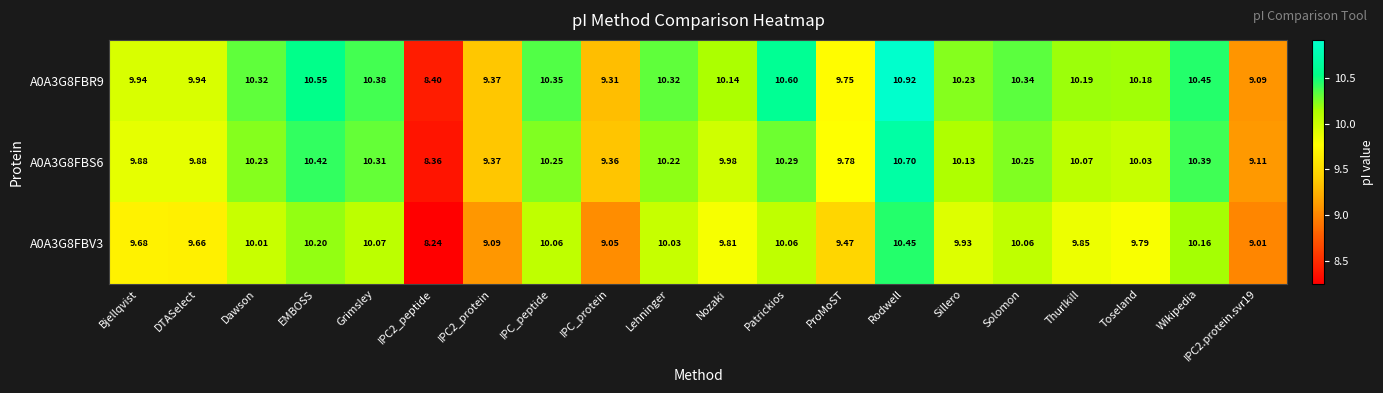

Is the value of A0A3G8FBR9 at IPC2_protein greater than the value of A0A3G8FBV3 at Patrickios?

No